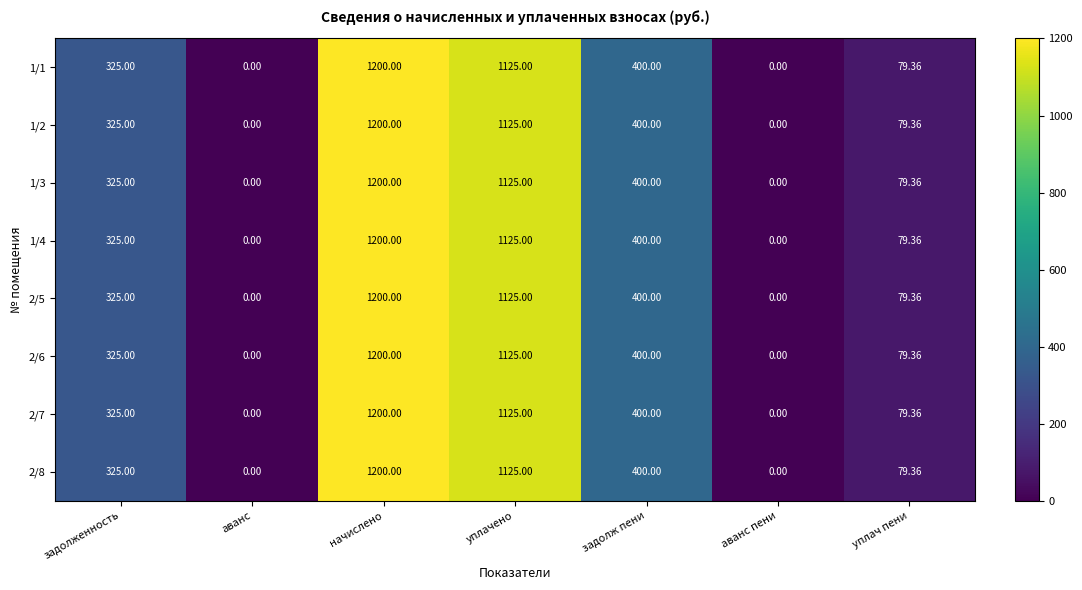

Which label corresponds to the largest value in the chart?

начислено